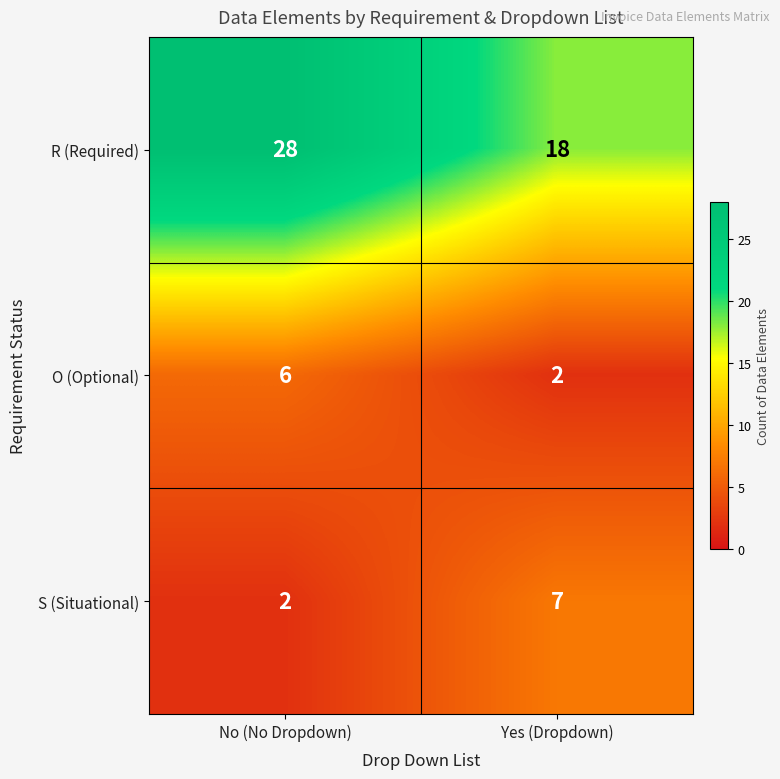

What is the sum of the R (Required) values at No (No Dropdown) and Yes (Dropdown)?

46